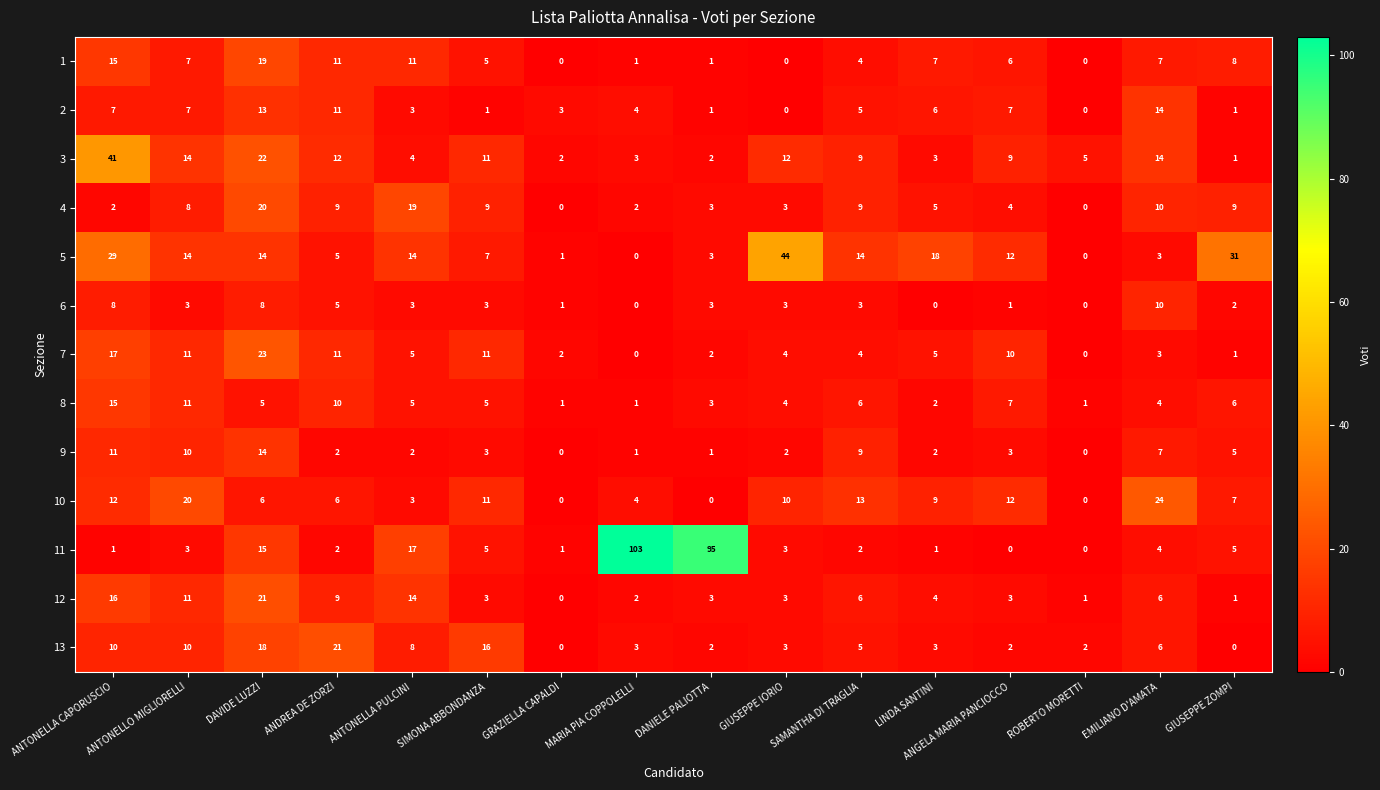

Which series has the largest total across all categories?

11